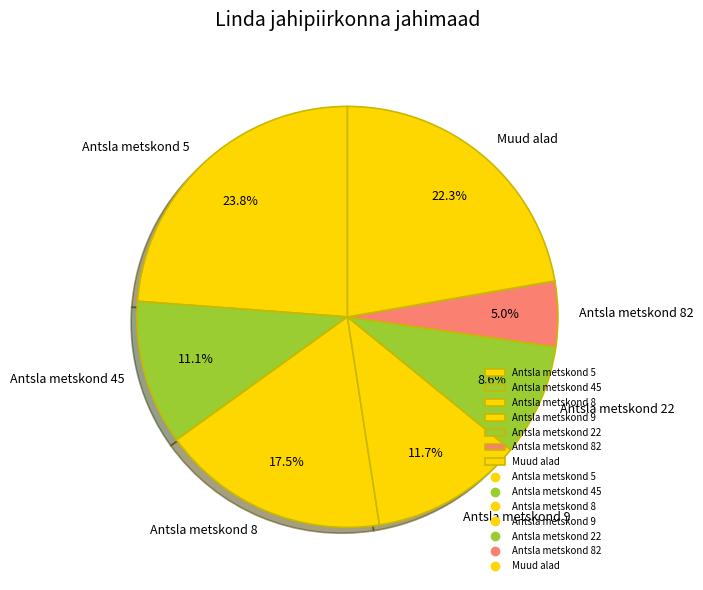

Does any single category account for the majority?

No